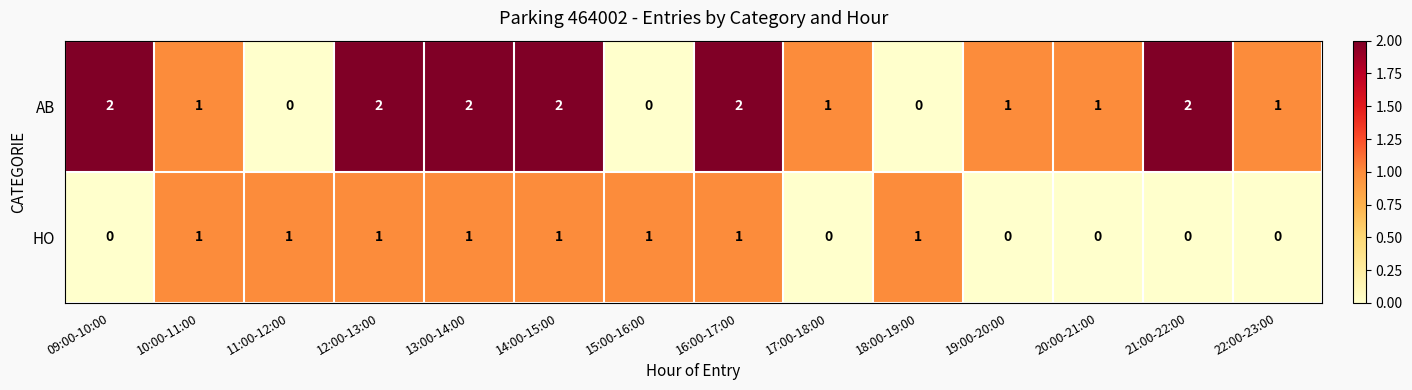

Which series has the widest spread of values?

AB